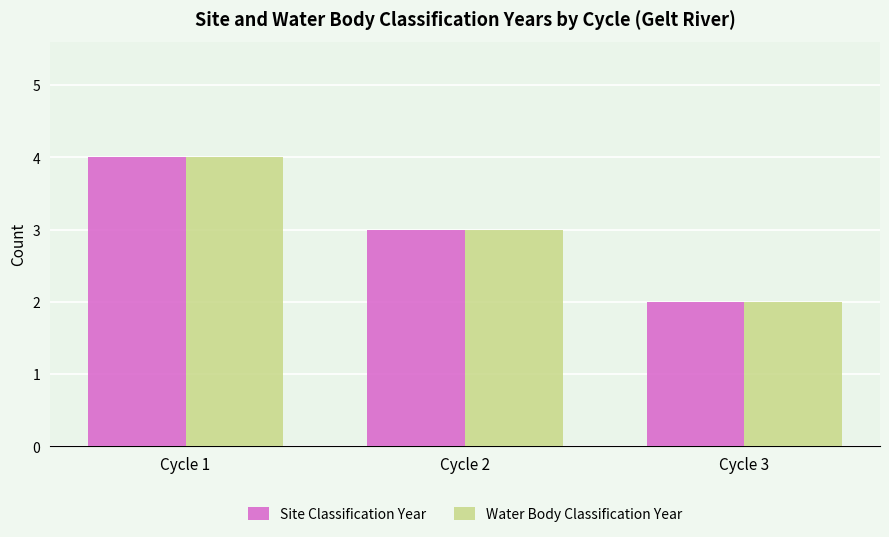

What are all the series names shown in the legend?

Site Classification Year, Water Body Classification Year